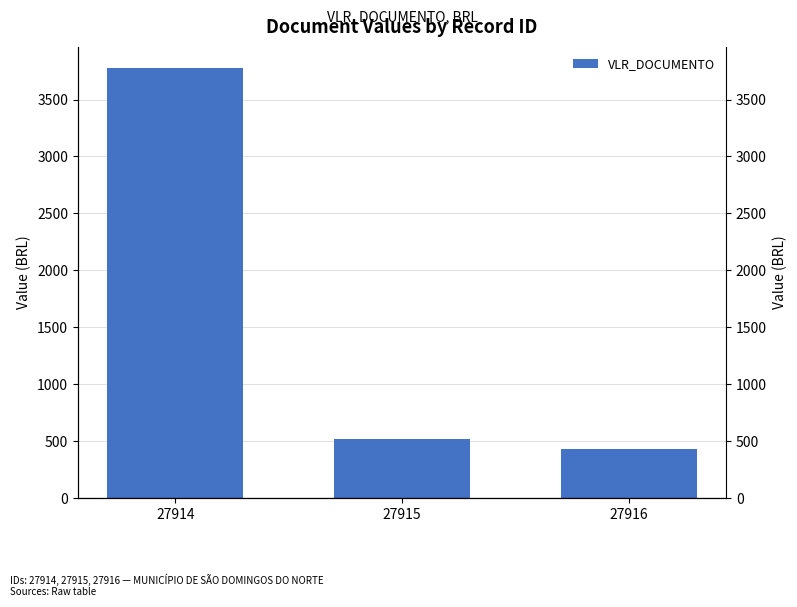

What is the value of the 3rd bar from the left?

429.0